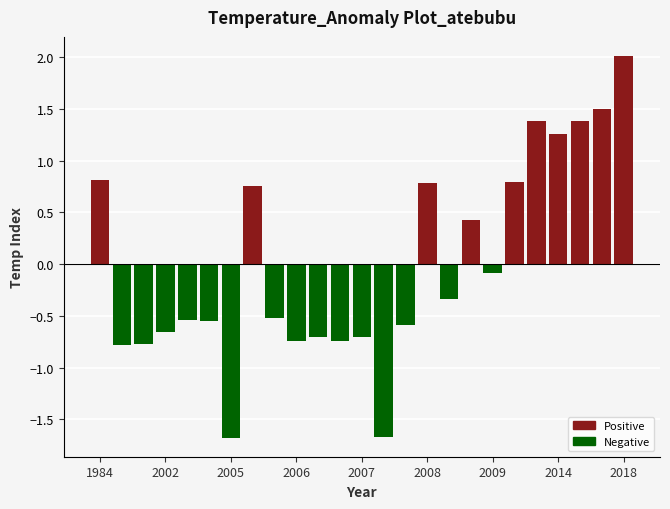

What is the difference between the second highest and second lowest values?

3.2